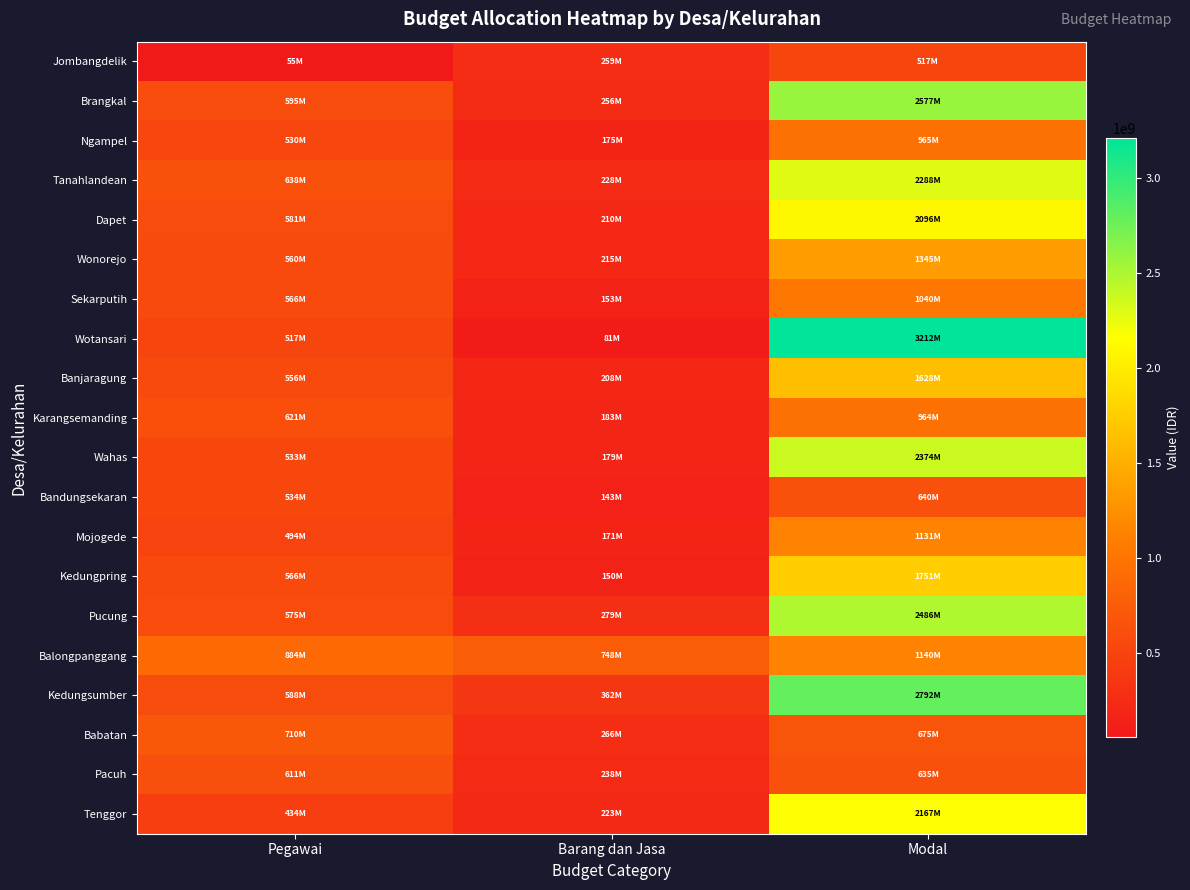

Which series has the widest spread of values?

Wotansari